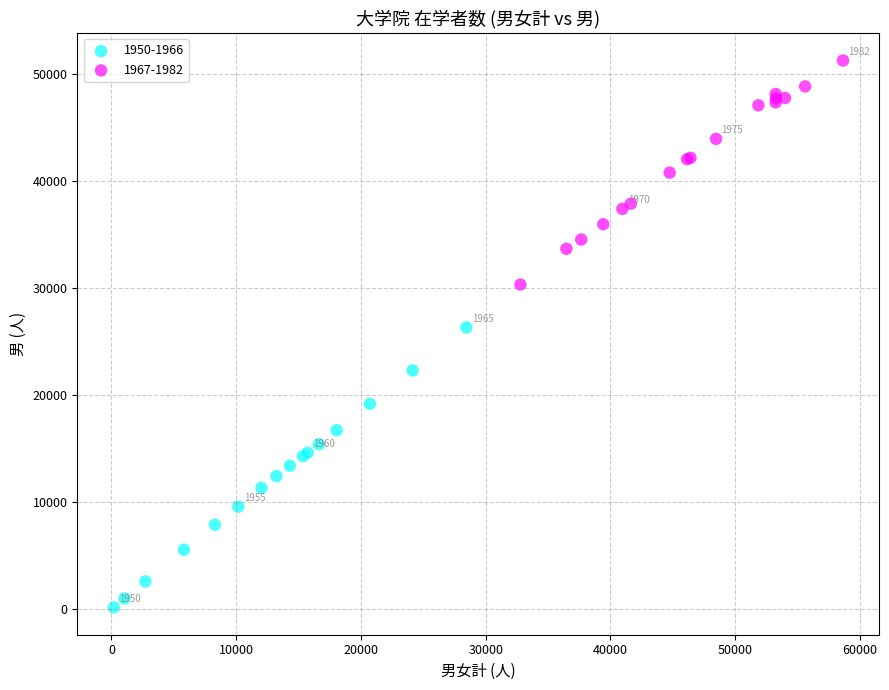

Which series reaches the minimum Y coordinate?

1950-1966